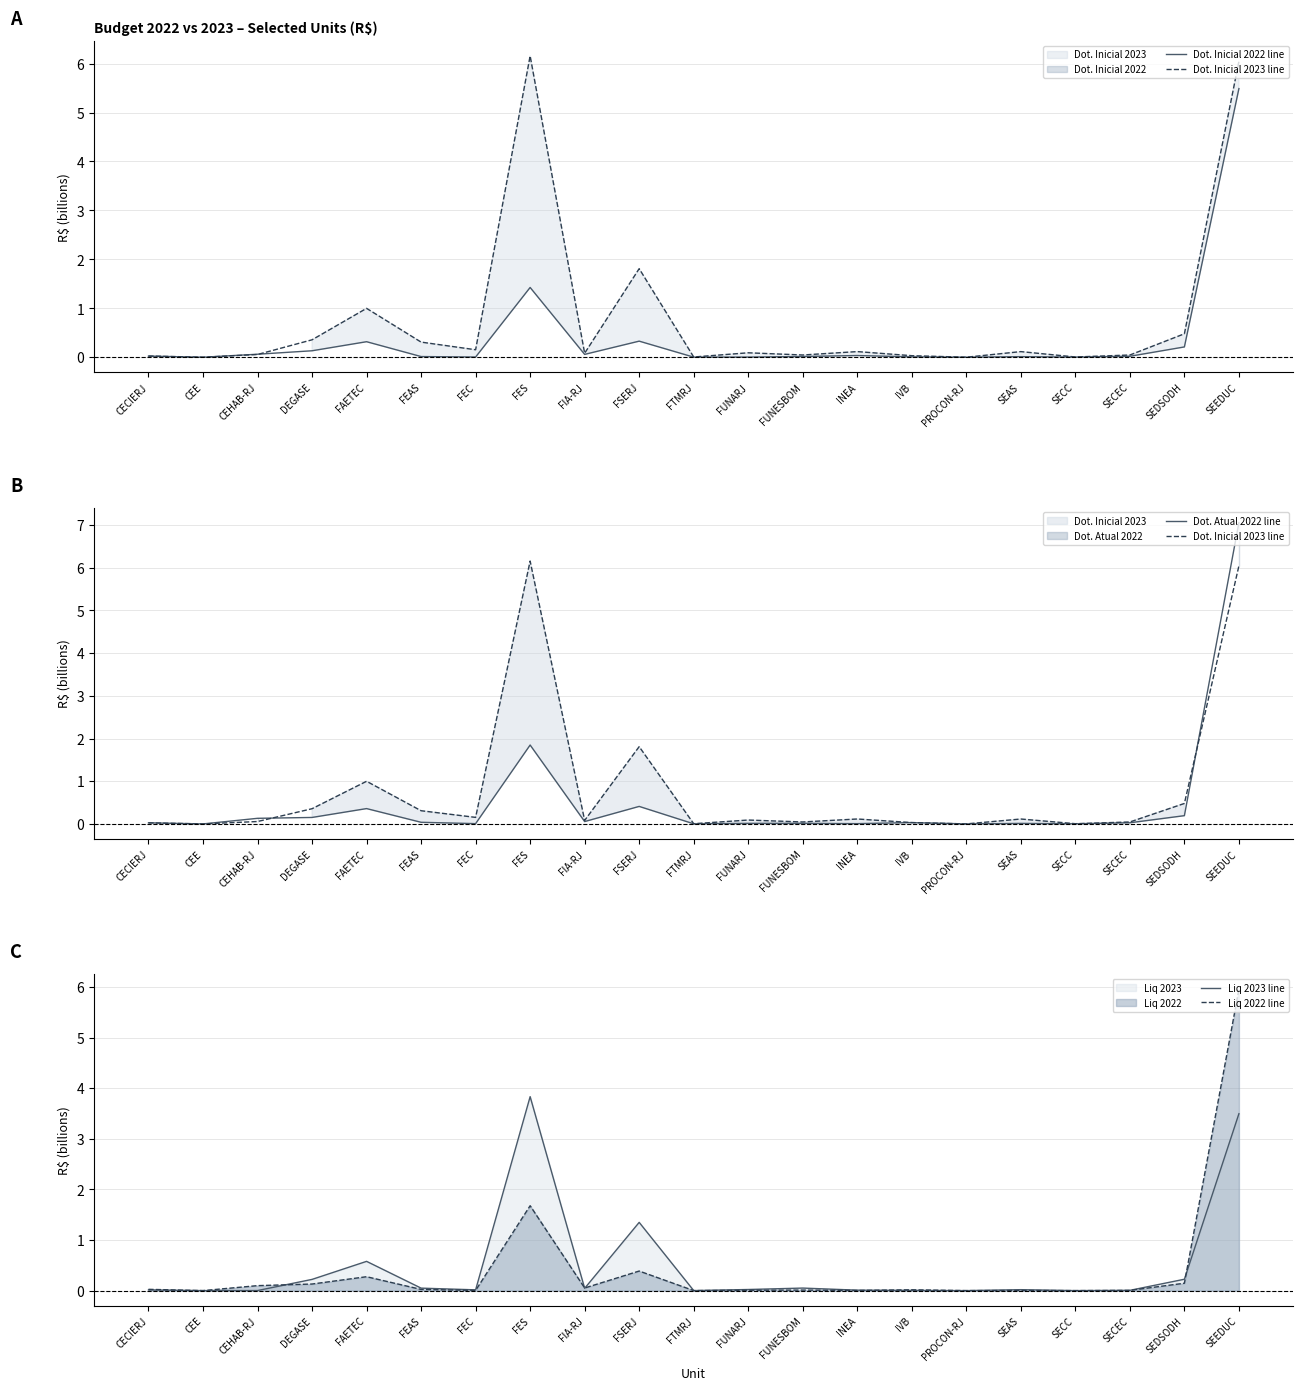

Which series ends up on top after the final intersection of Dot. Atual 2022 line and Dot. Inicial 2023 line?

Dot. Atual 2022 line